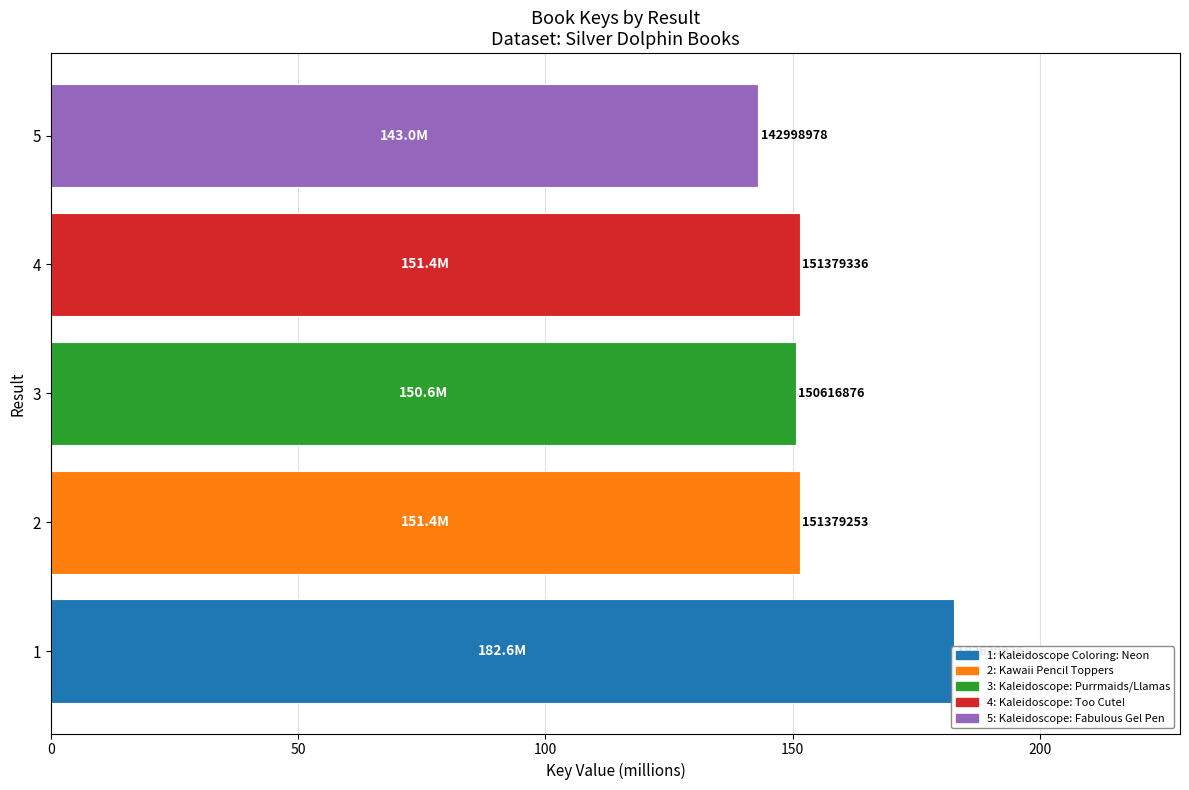

How many series are shown in this chart?

1